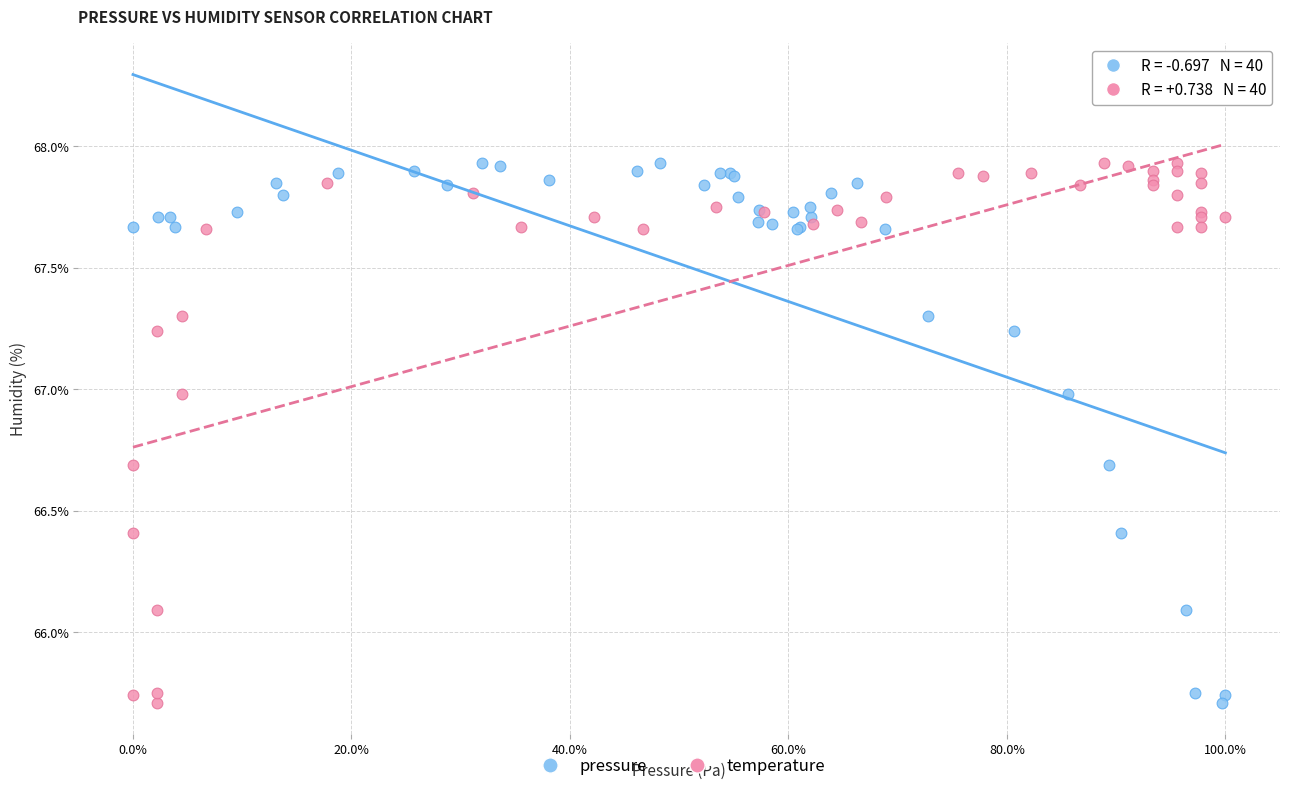

What are all the series names shown in the legend?

pressure, temperature